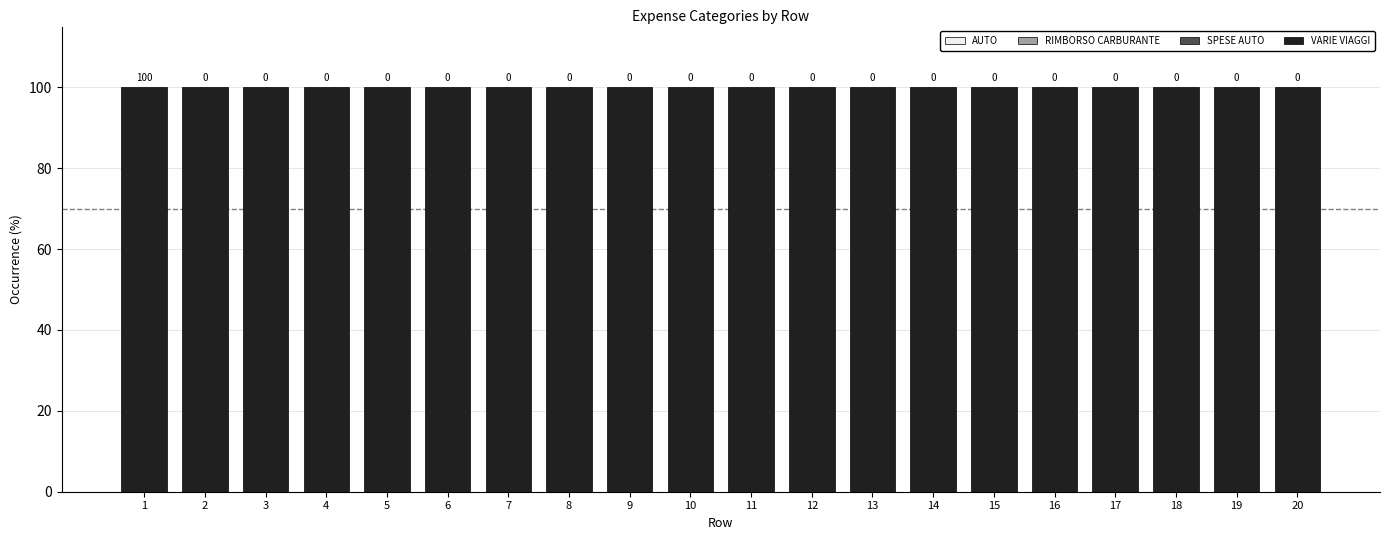

Which series has the widest spread of values?

AUTO